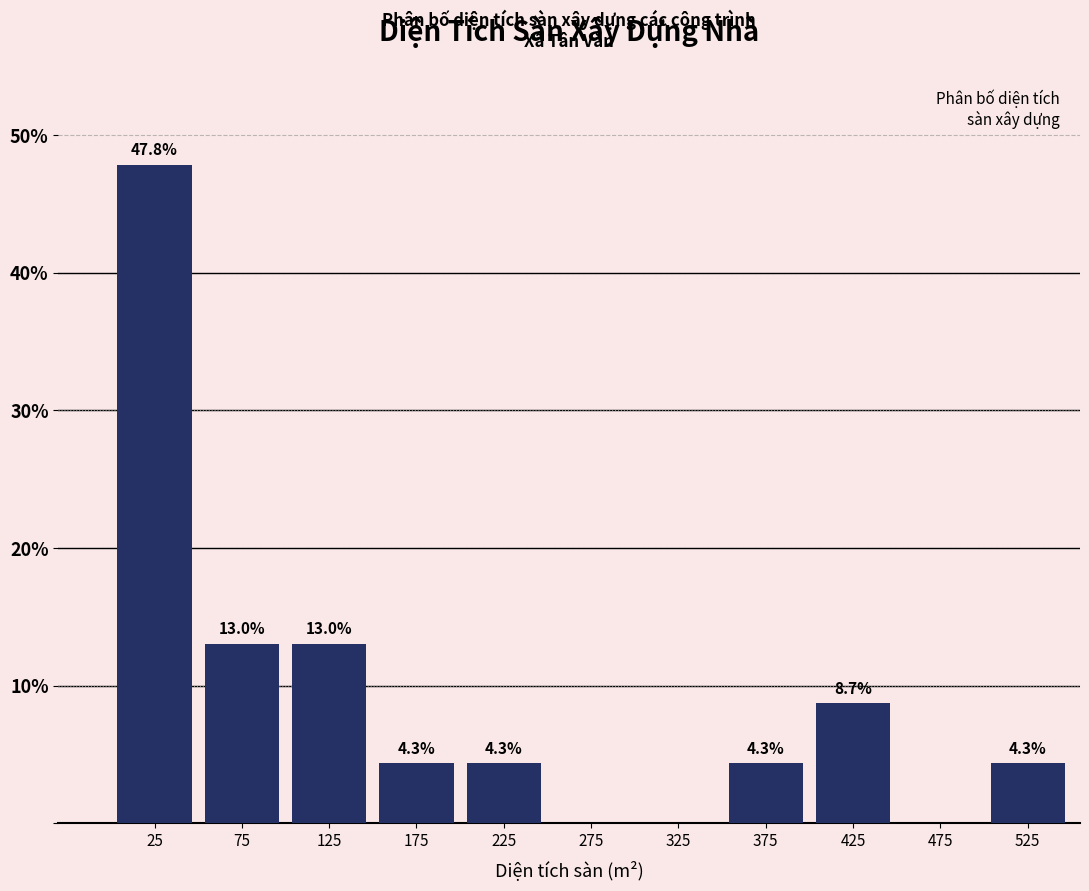

Which range on the x-axis has the tallest bar?

0 to 50